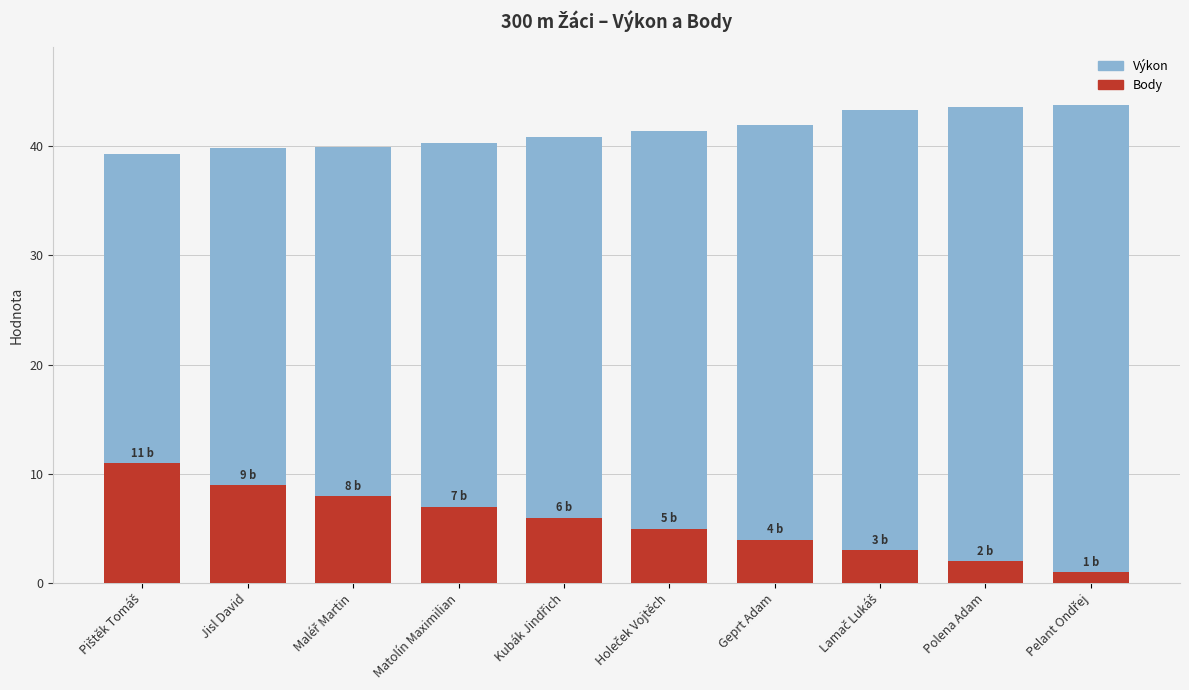

The Výkon series shows 40.3 at Matolín Maximilian. True or false?

True